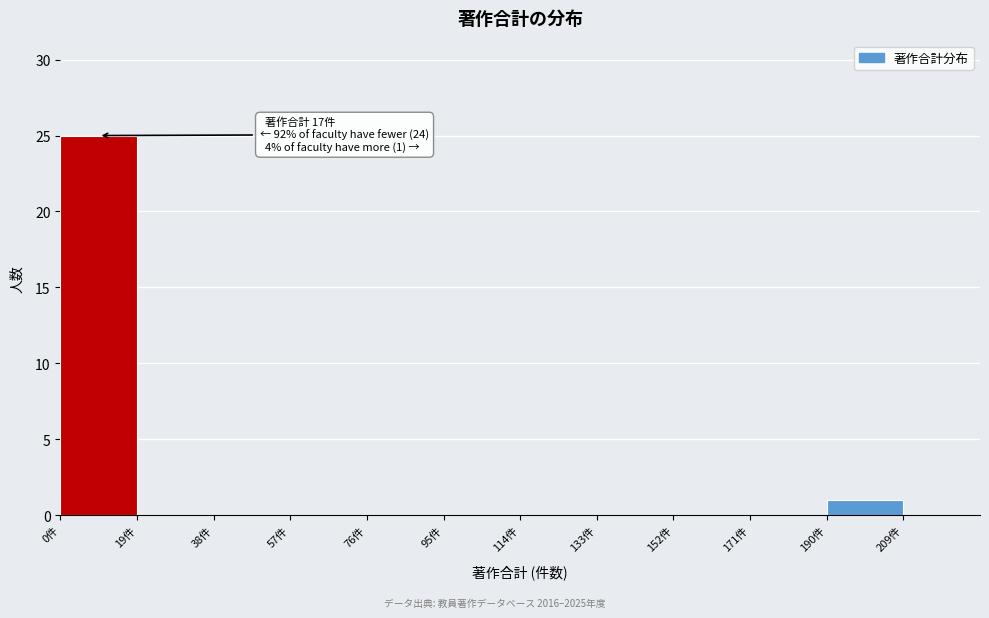

Which range on the x-axis has the tallest bar?

0 to 19